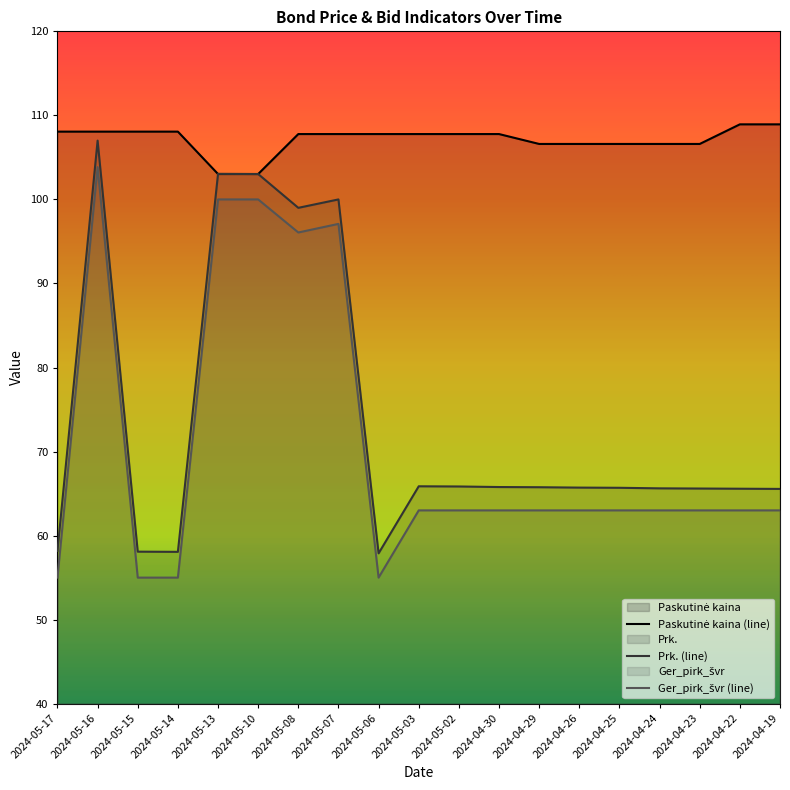

What is the sum of all Paskutinė kaina values?

2035.8